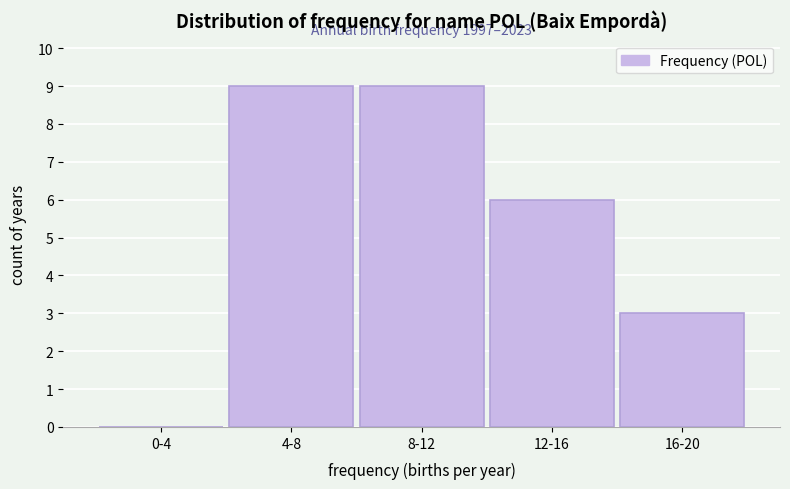

Reading left to right, extract all data points from this chart.

0-4=0	4-8=9	8-12=9	12-16=6	16-20=3